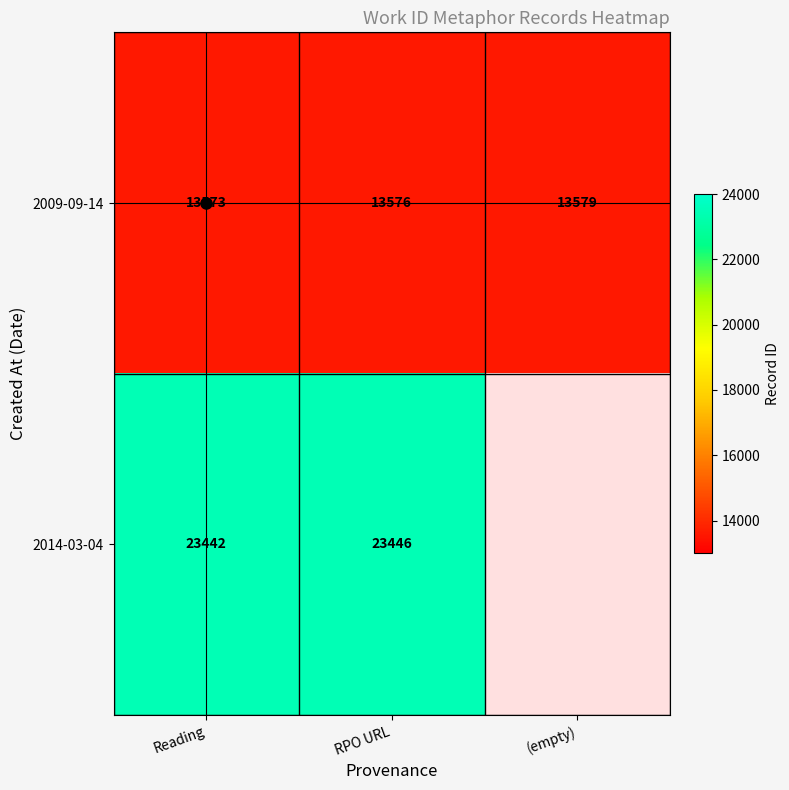

Which category has the lowest value across all series?

Reading